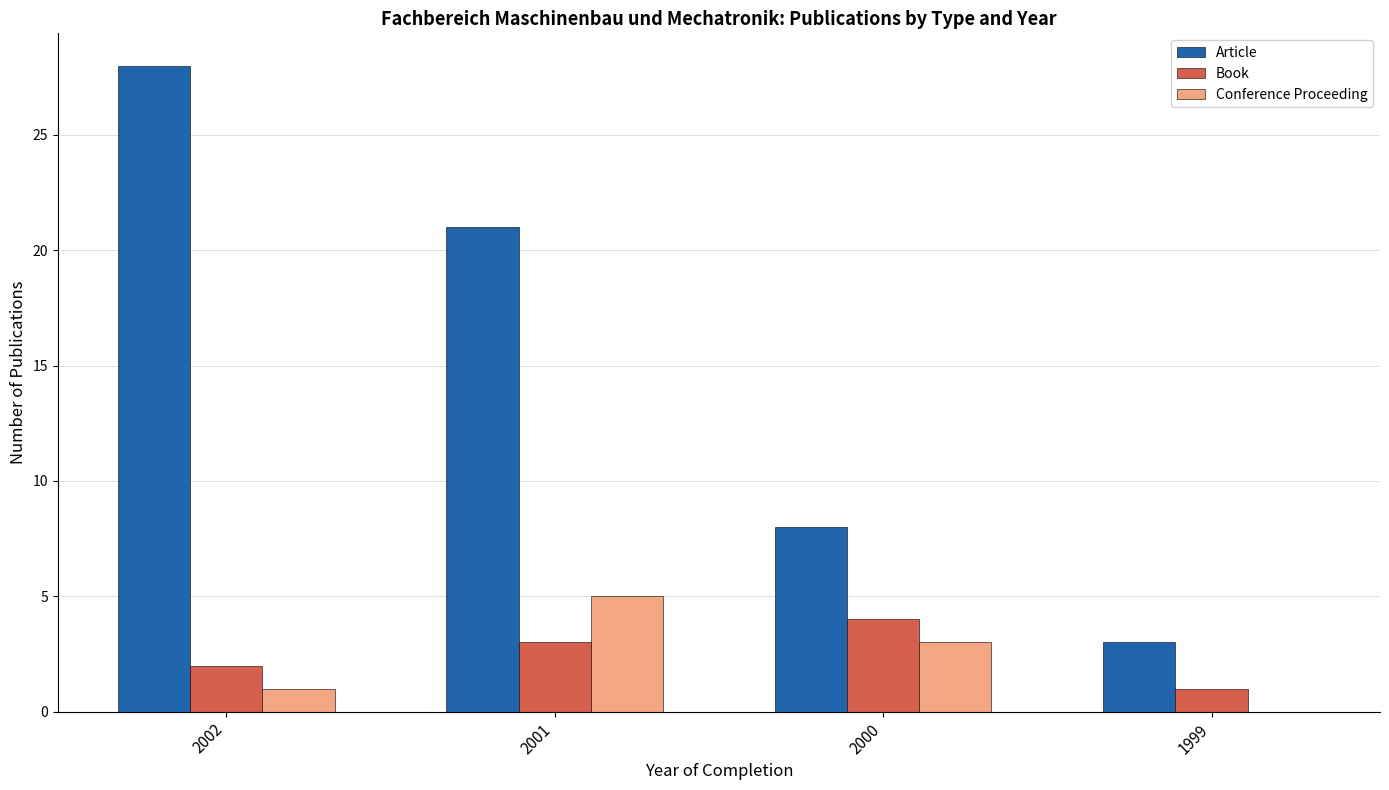

How many groups of bars are there?

4